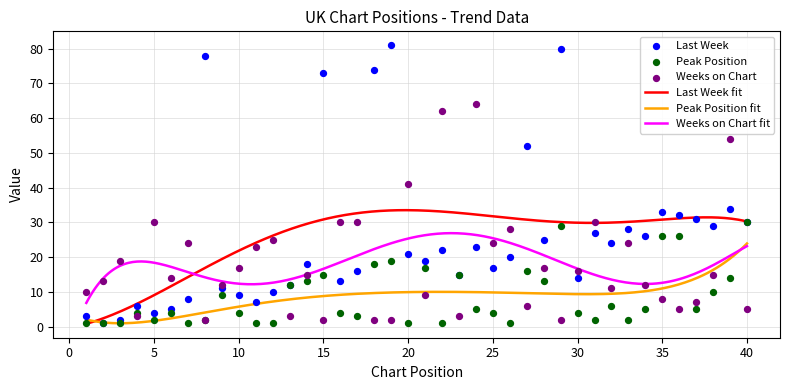

Which series has the largest total across all categories?

Last Week